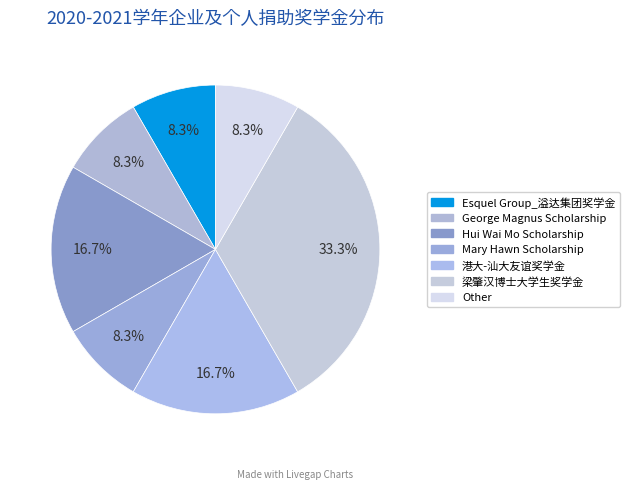

Is 梁肇汉博士大学生奖学金 the majority of the pie?

No